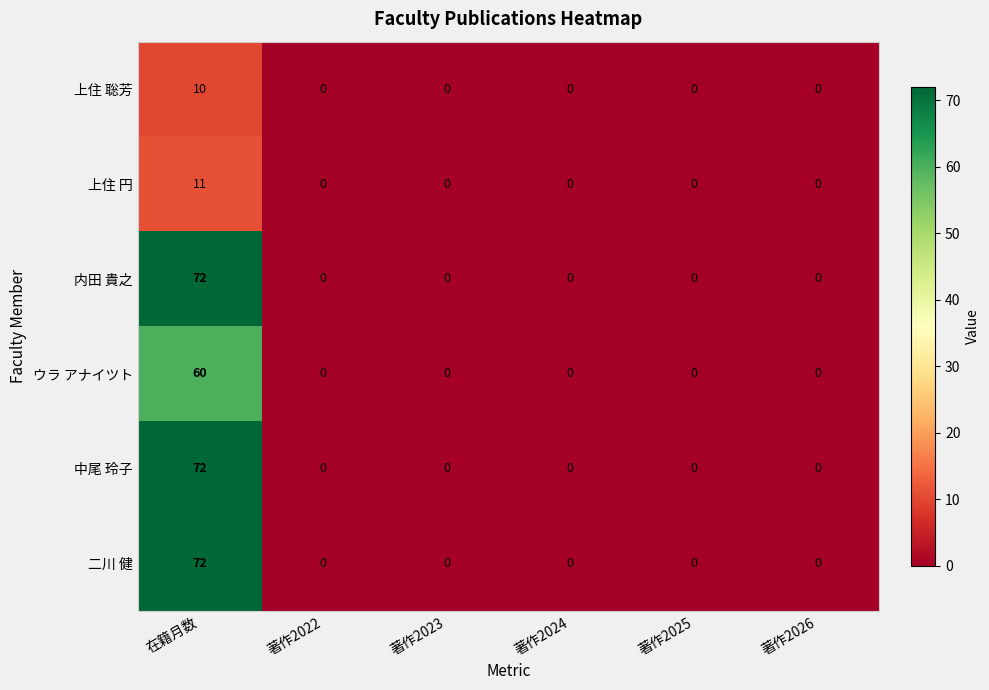

Which category has the highest value in the 内田 貴之 series?

在籍月数